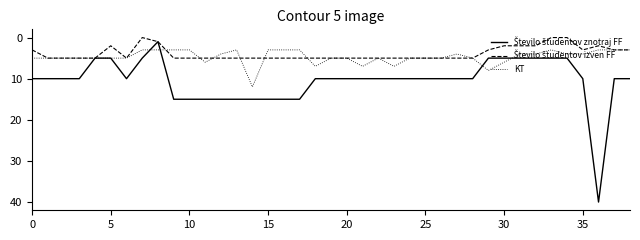

What is the maximum value shown in the chart?

40